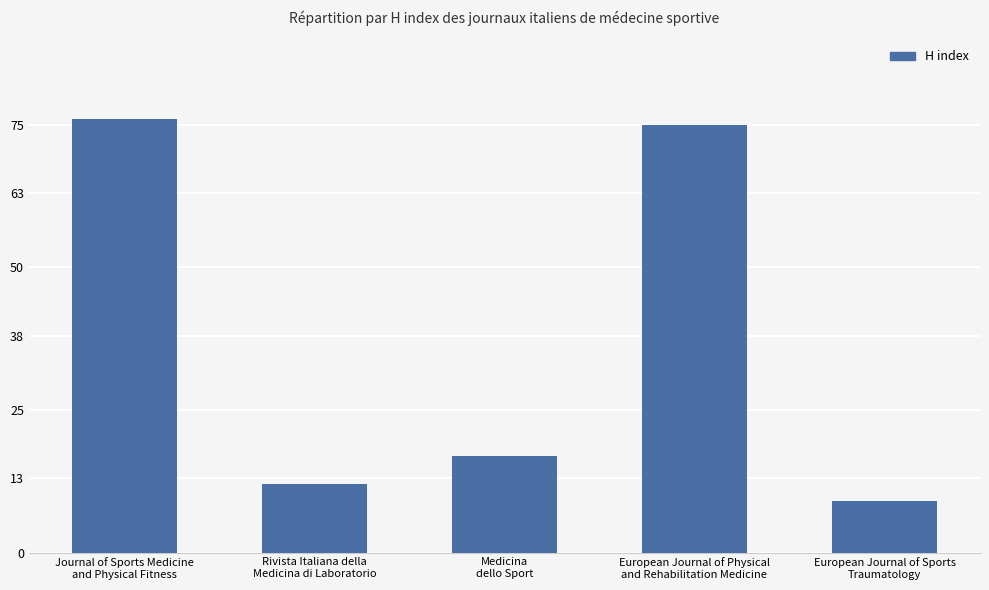

Approximately how many times larger is the value at European Journal of Sports
Traumatology compared to Medicina
dello Sport?

0.5